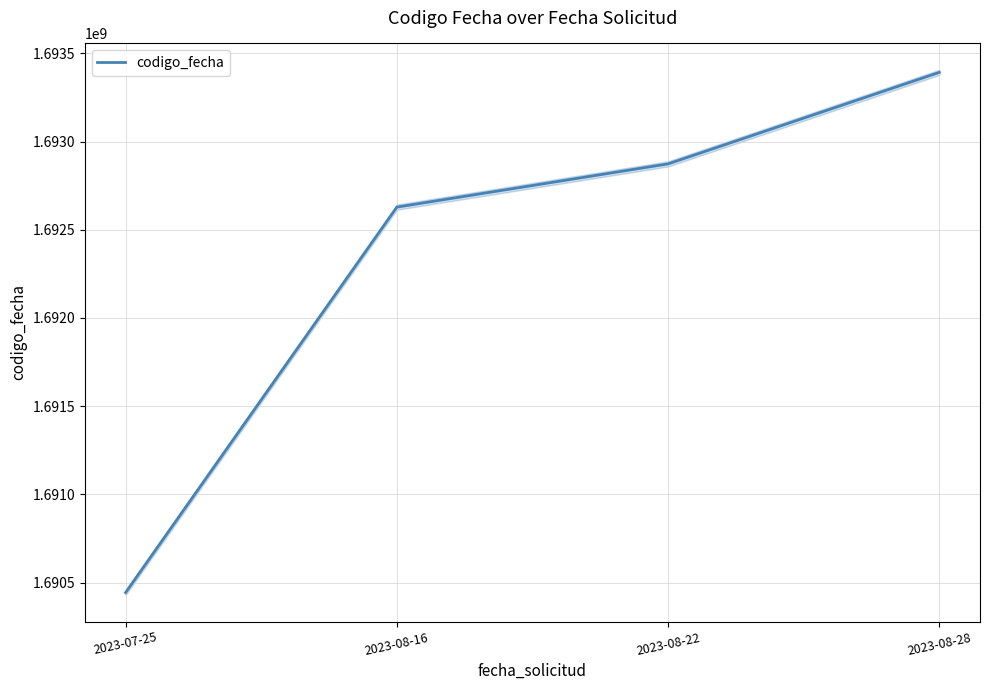

True or false: the data has more than 0 interior local peaks.

False